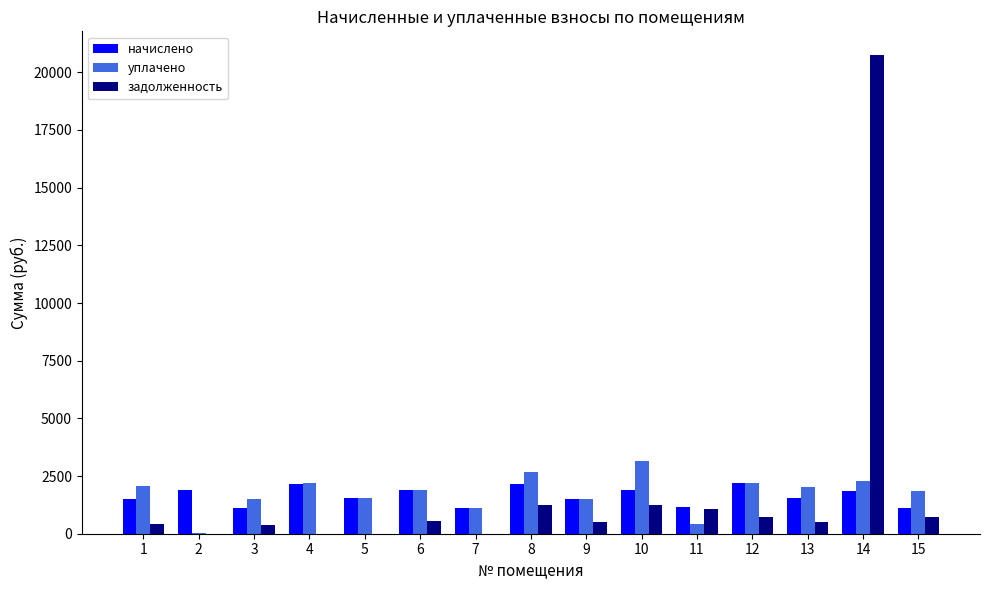

Is the value of задолженность at 5 greater than the value of начислено at 2?

No